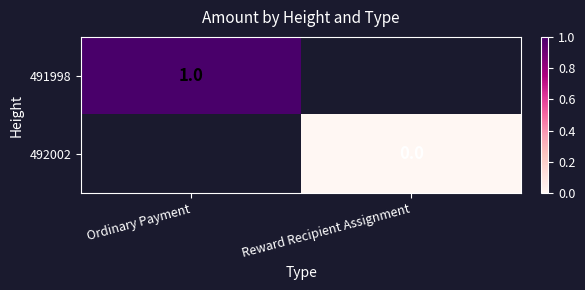

Which has a higher value, Reward Recipient Assignment or Ordinary Payment?

Ordinary Payment